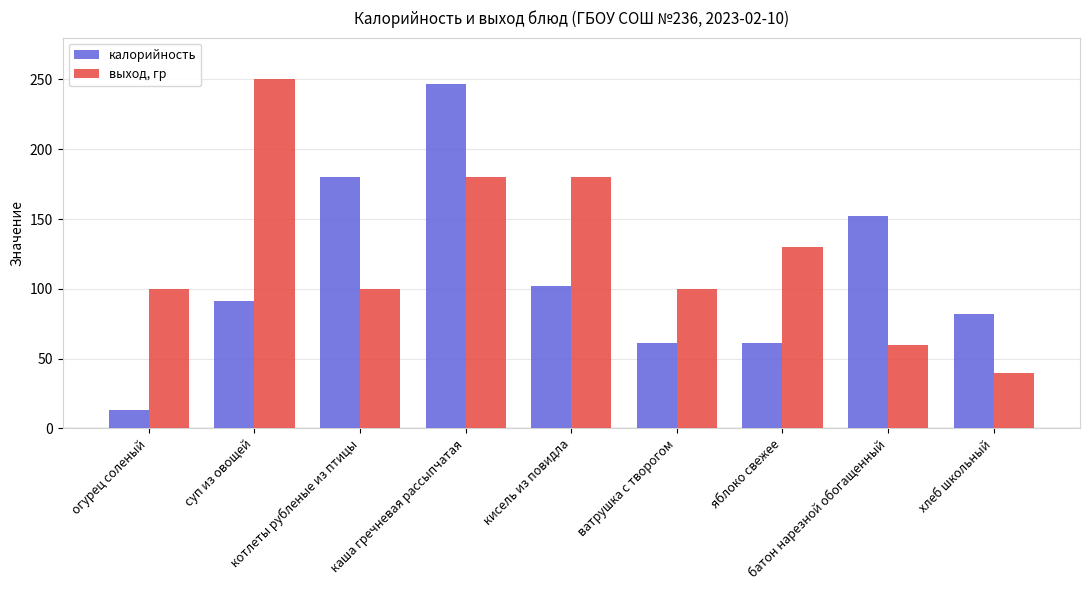

What is the approximate value of выход, гр at кисель из повидла?

180